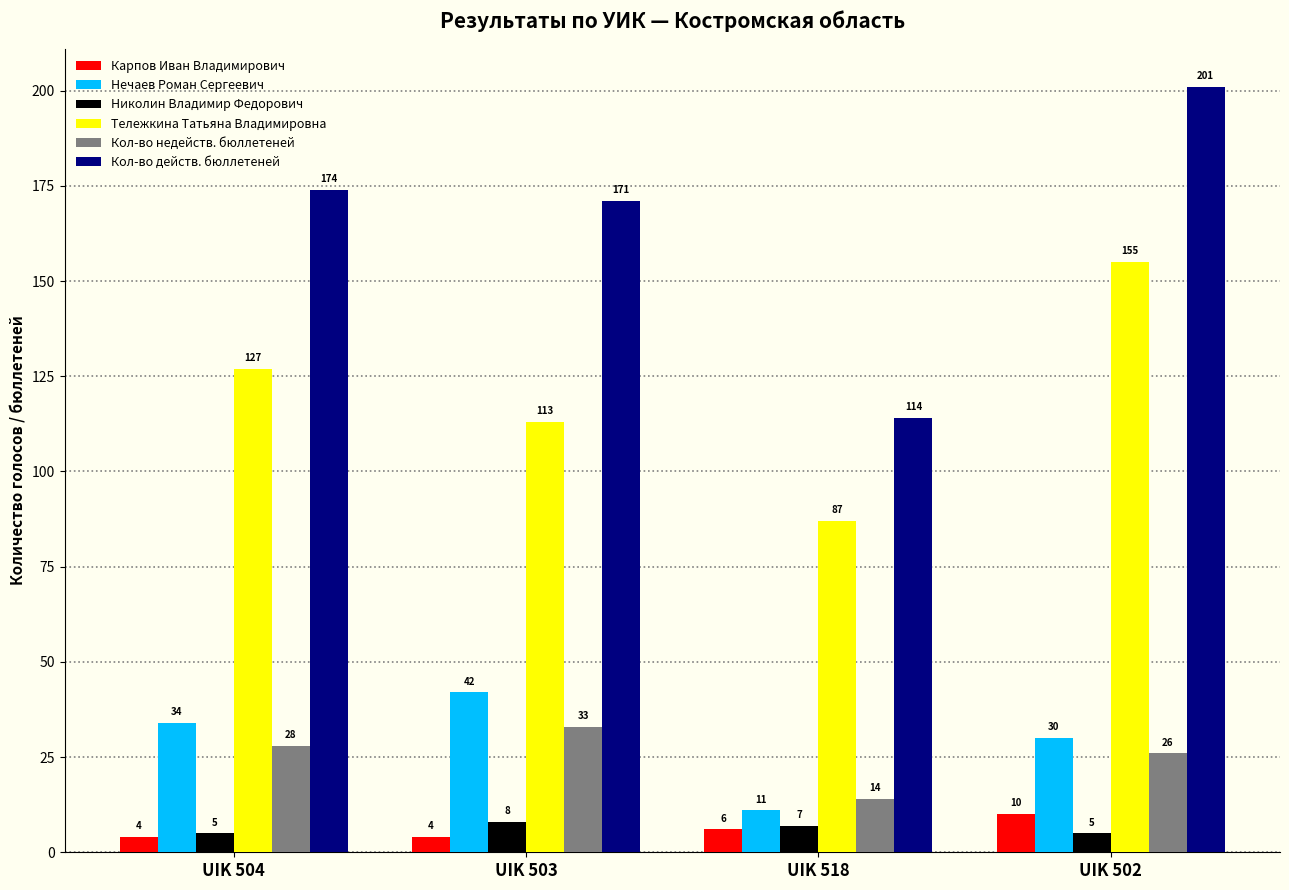

What is the label of the 1st bar from the left?

UIK 504